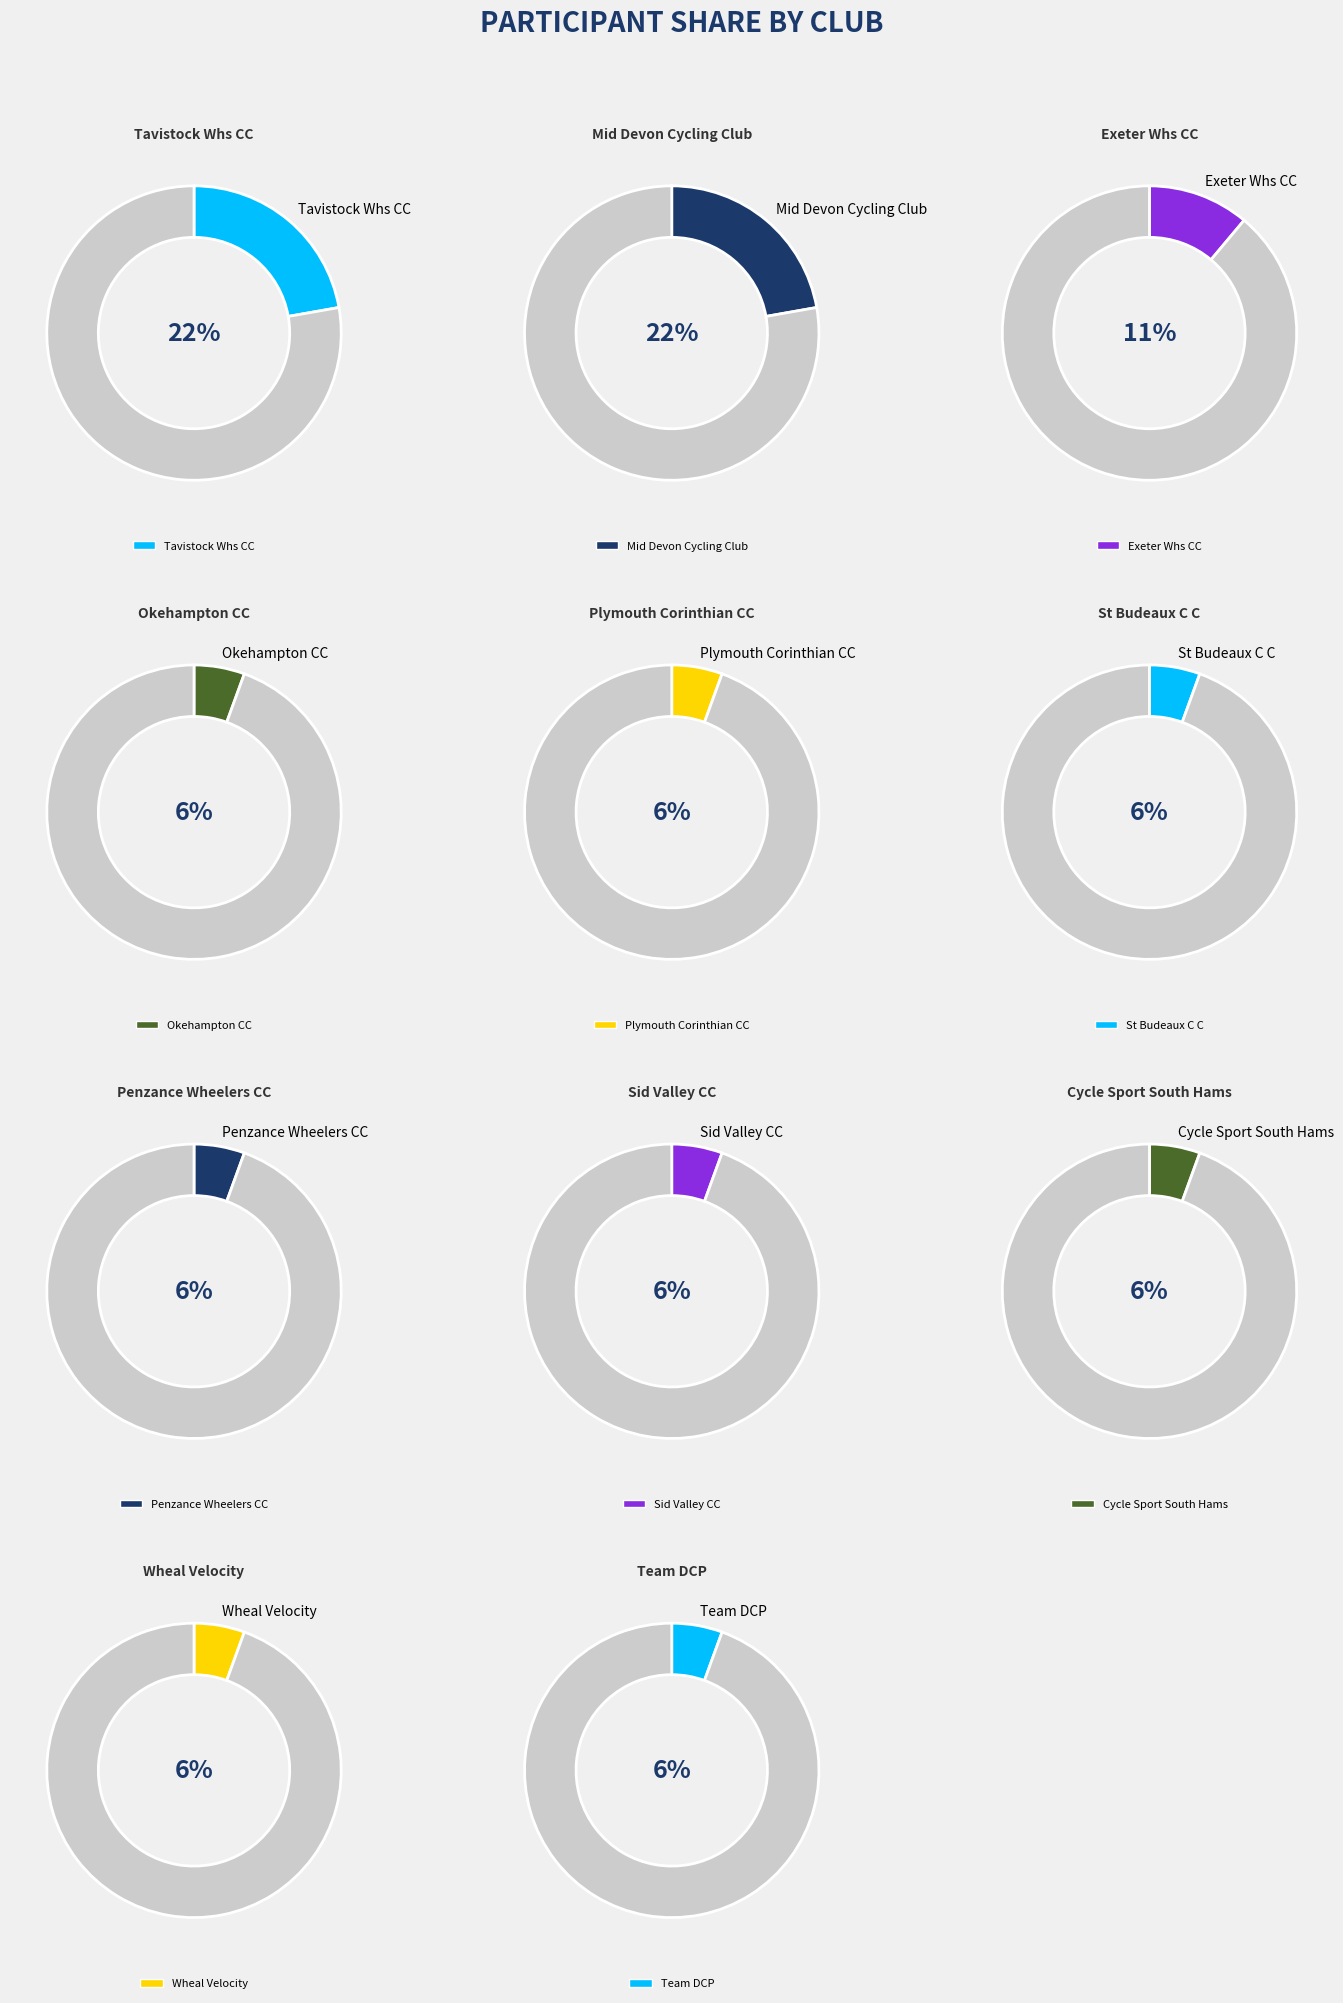

Is Okehampton CC the majority of the pie?

No